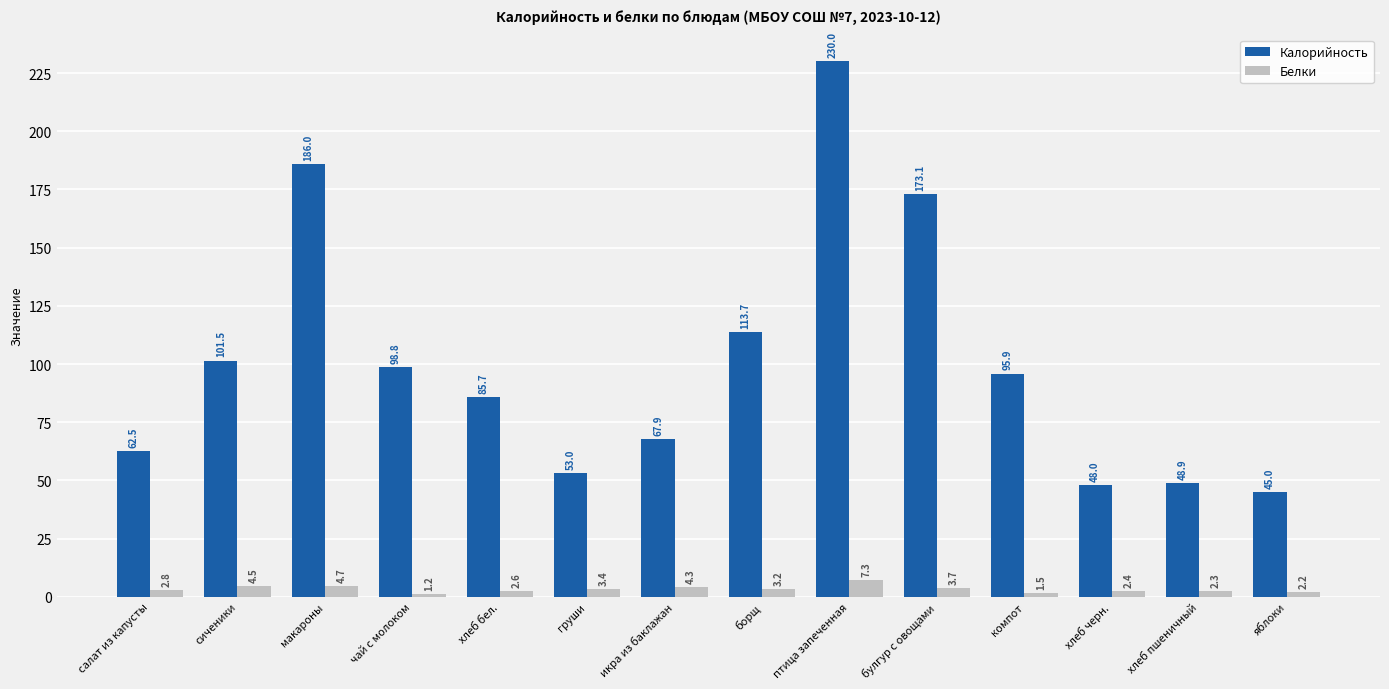

Where does the Калорийность series first go above 95?

сиченики